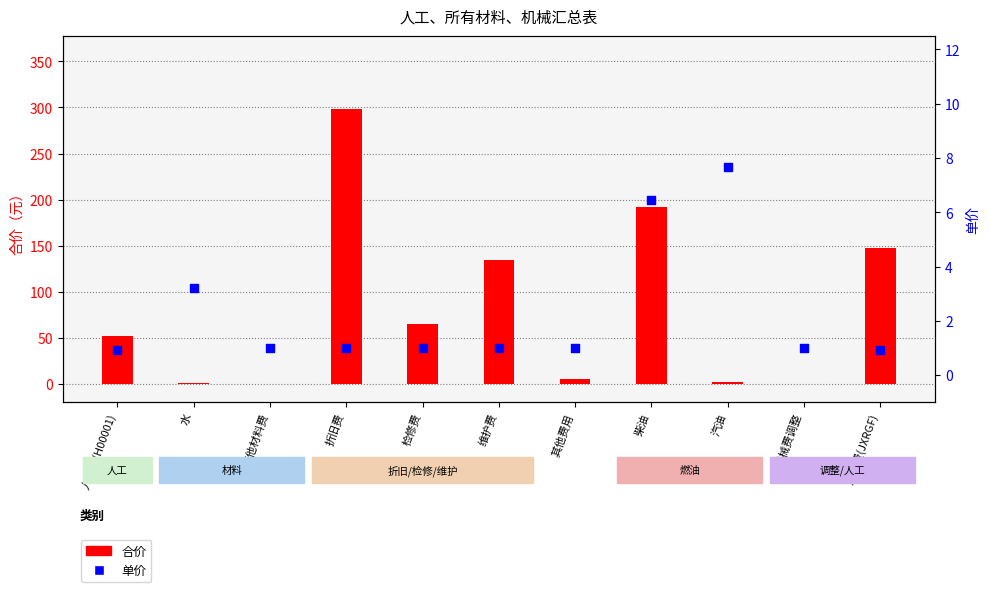

Which series contains the highest Y value?

合价